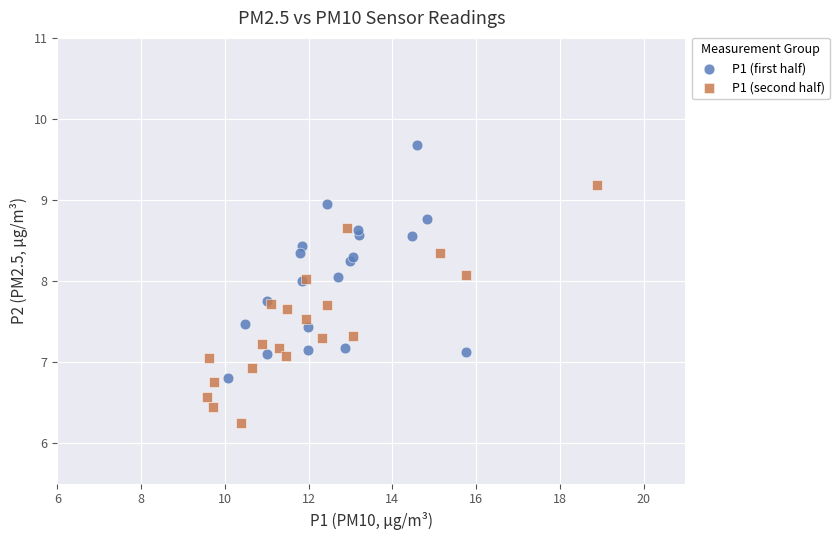

Which series contains the lowest Y value?

P1 (second half)